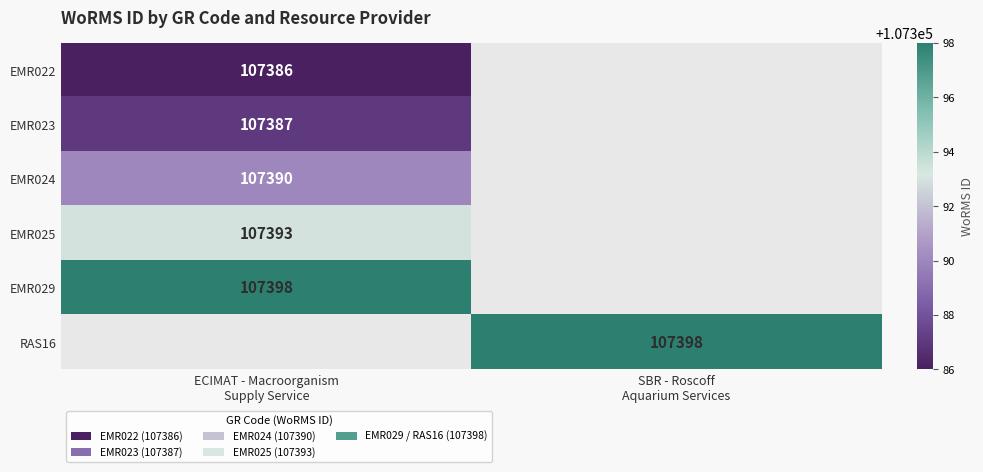

List the series in order of their peak value, highest first.

EMR029, RAS16, EMR025, EMR024, EMR023, EMR022